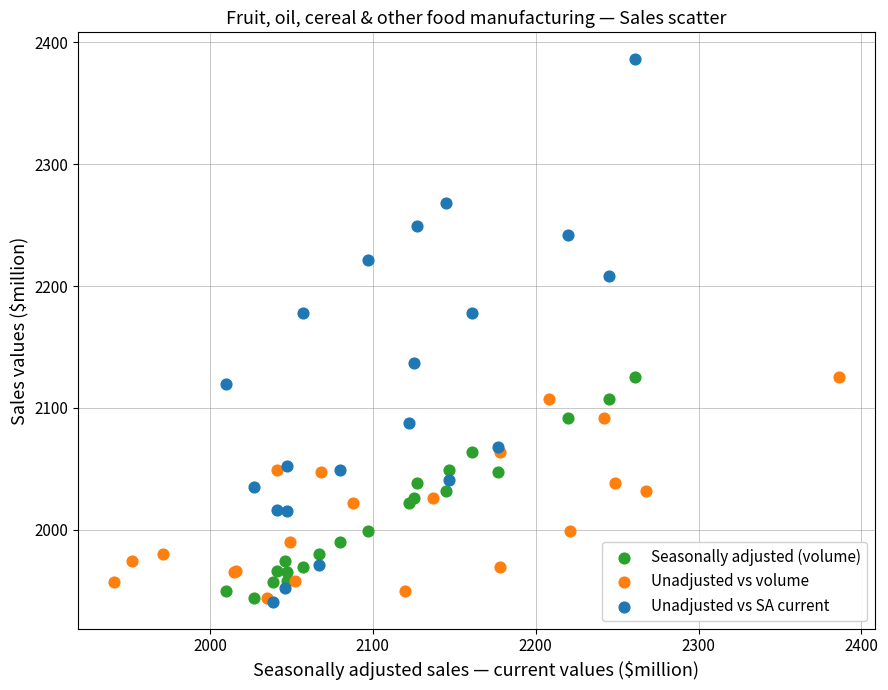

Which series reaches the maximum Y coordinate?

Unadjusted vs SA current